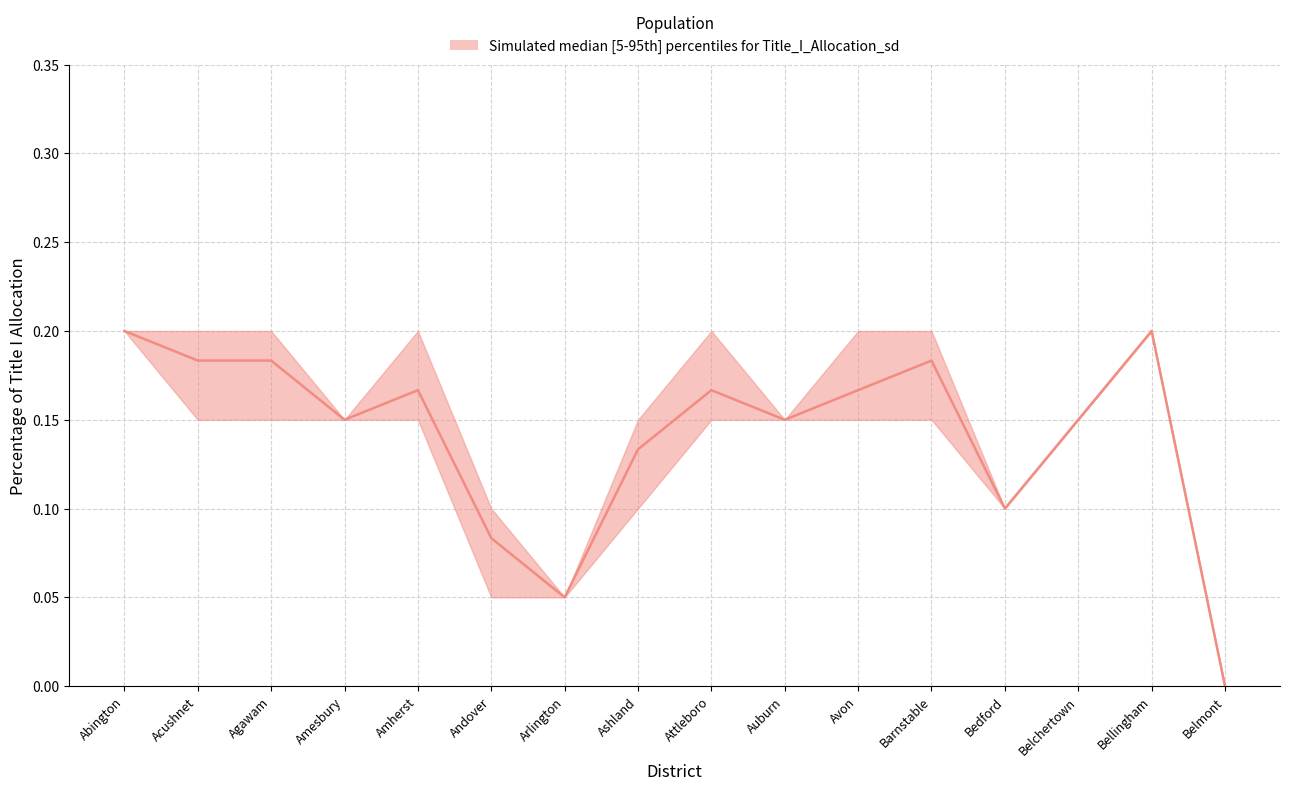

Between Arlington and Amesbury, which is larger?

Amesbury